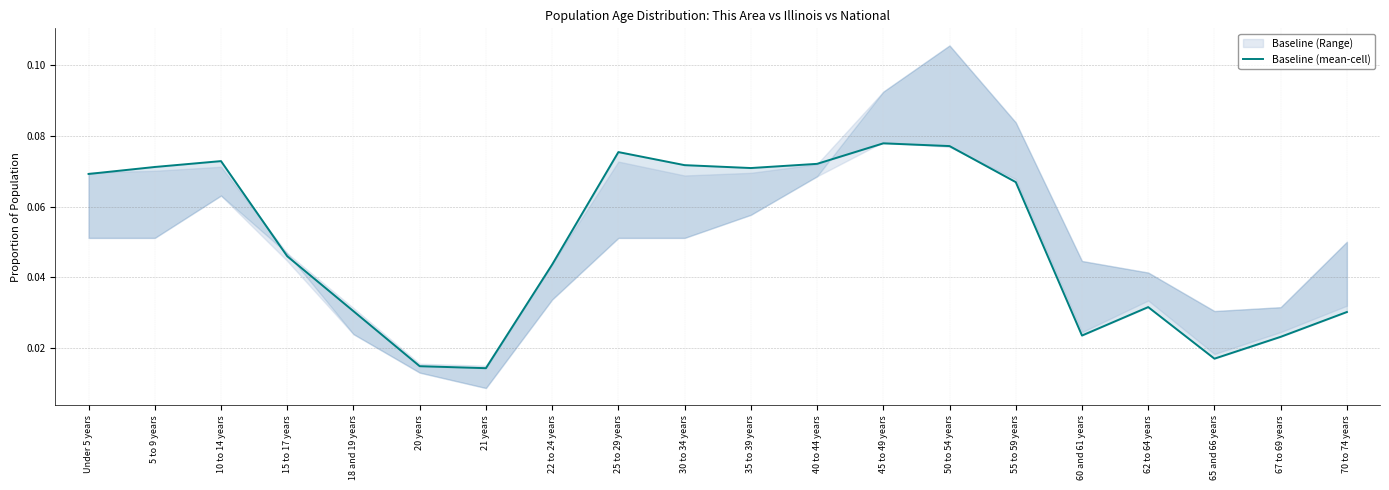

True or false: the data has more than 2 interior local peaks.

True